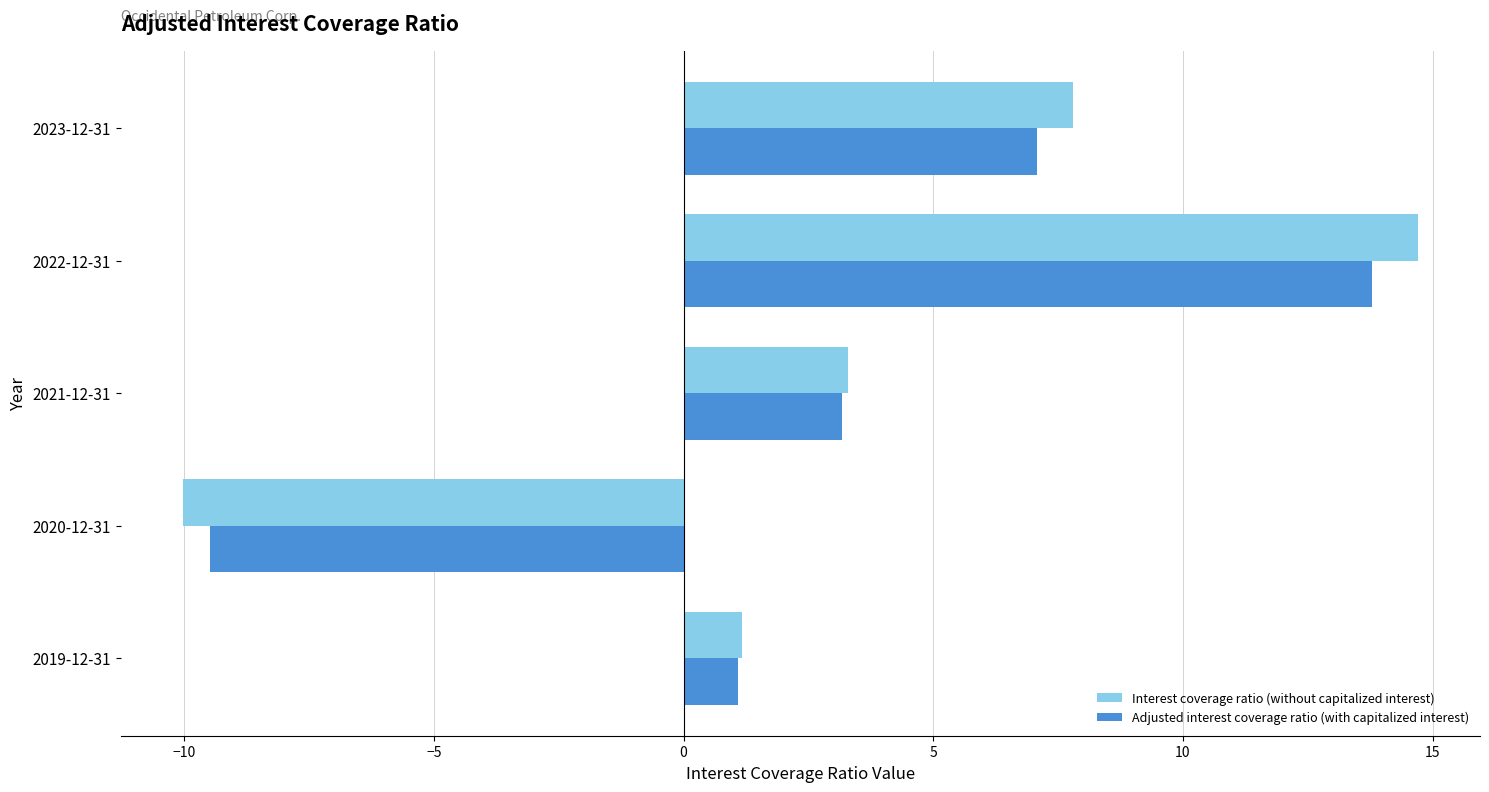

Rank the series by their maximum value, from lowest to highest.

Adjusted interest coverage ratio (with capitalized interest), Interest coverage ratio (without capitalized interest)